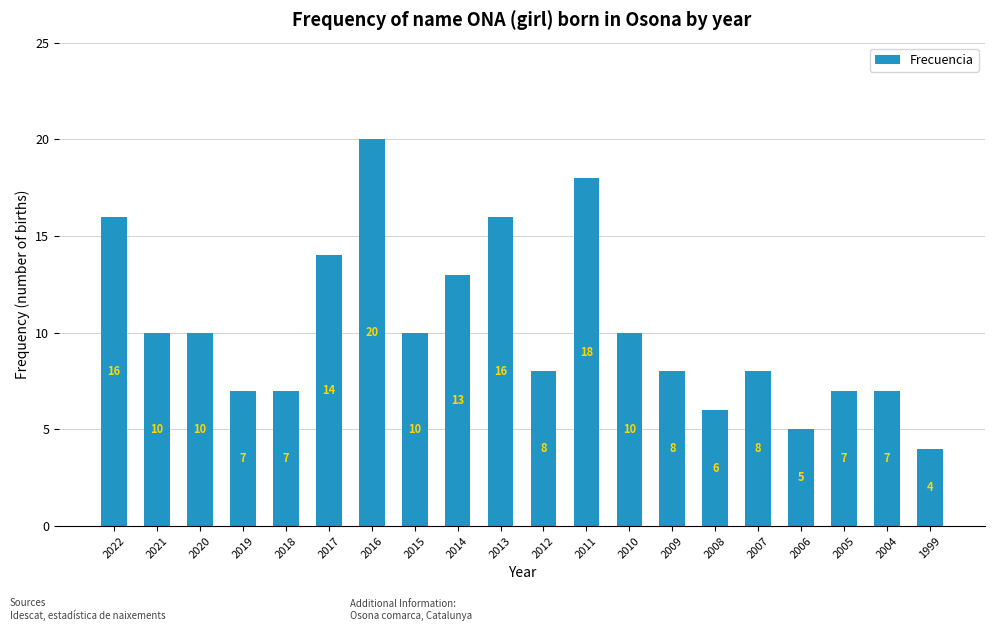

What is the smallest value displayed?

4